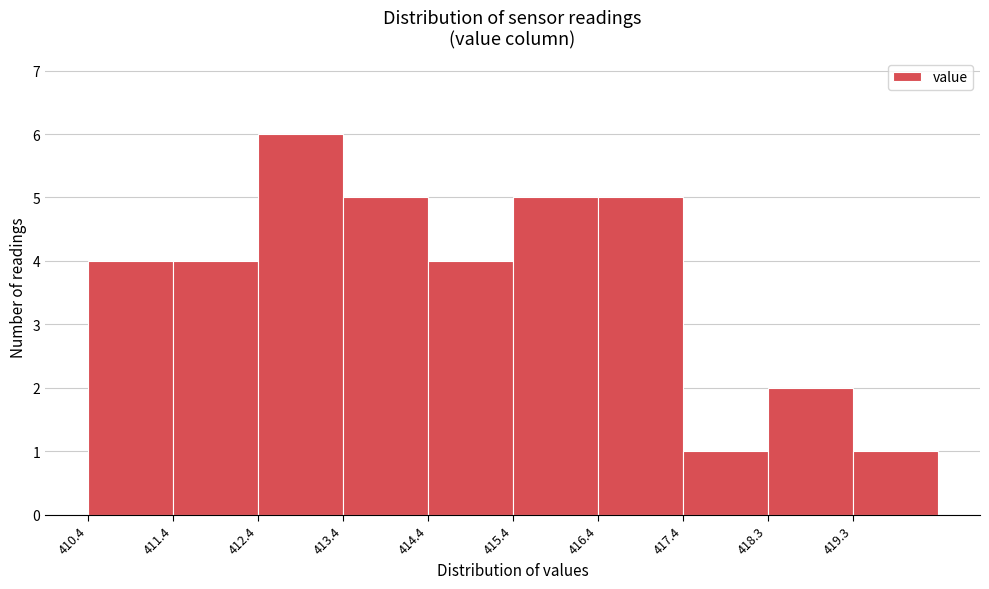

How tall is the bar that spans 410.4 to 411.4 on the x-axis? Neither the bar edges nor the heights are printed on the chart, so give them approximately, as read against the axes.

4